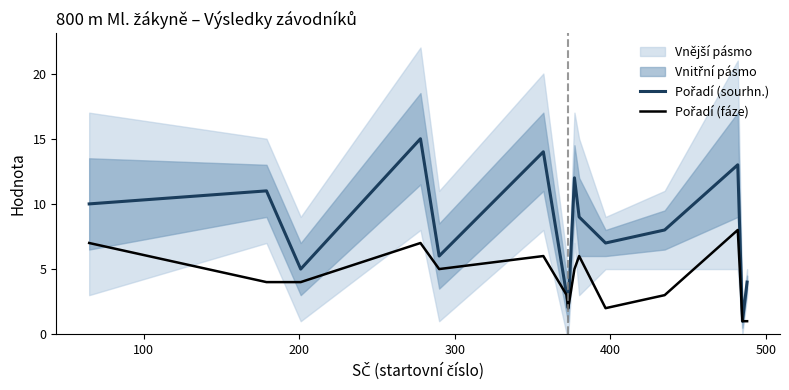

Reading left to right, what are all the values shown in this chart?

Pořadí (sourhn.): 10	11	5	15	6	14	3	2	12	9	7	8	13	1	4
Pořadí (fáze): 7	4	4	7	5	6	3	2	5	6	2	3	8	1	1